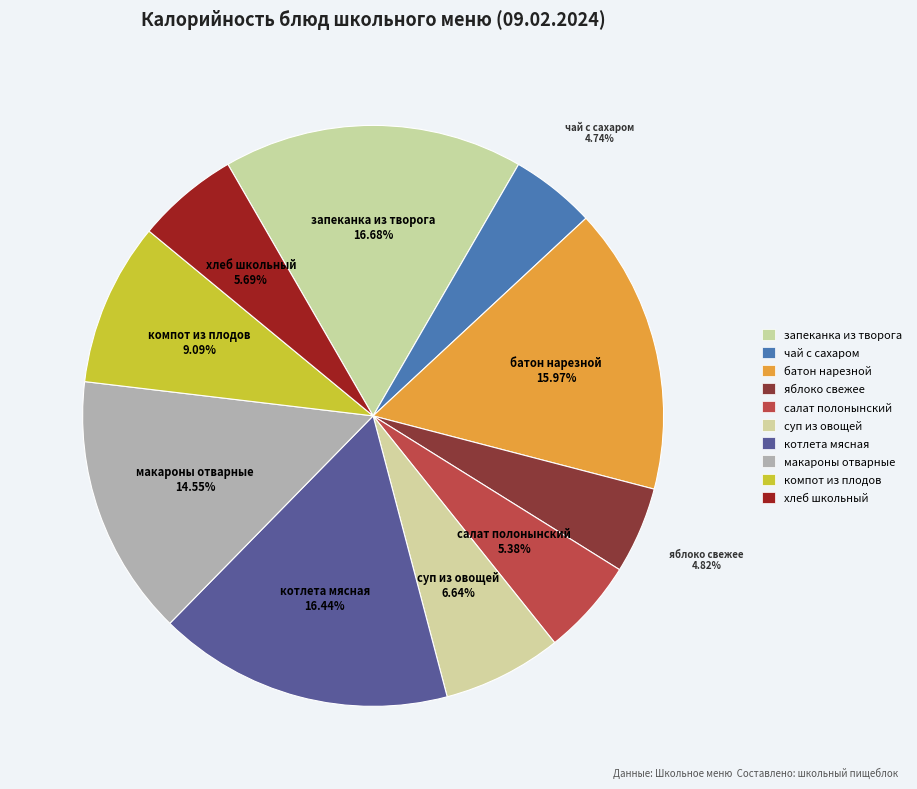

What is the total percentage of суп из овощей and хлеб школьный?

12.3%